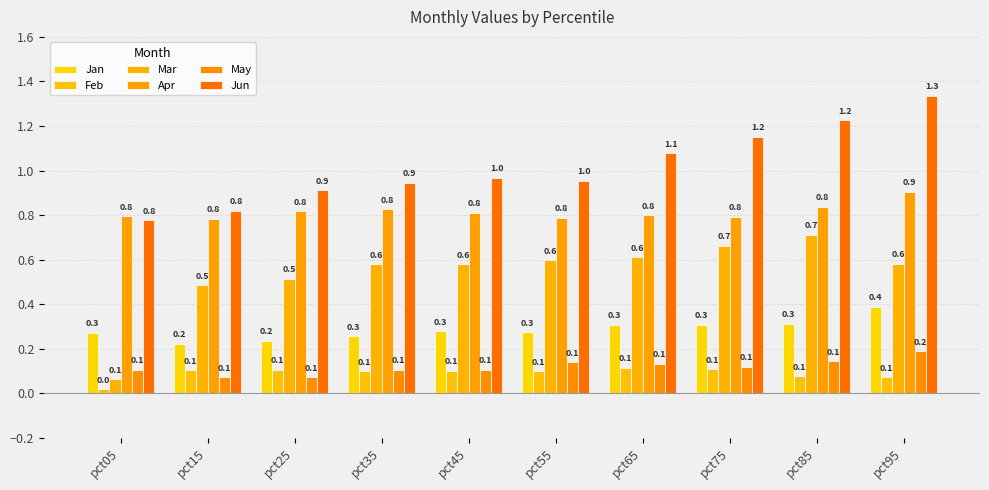

True or false: Jun has a value of 0.4 at pct15.

False